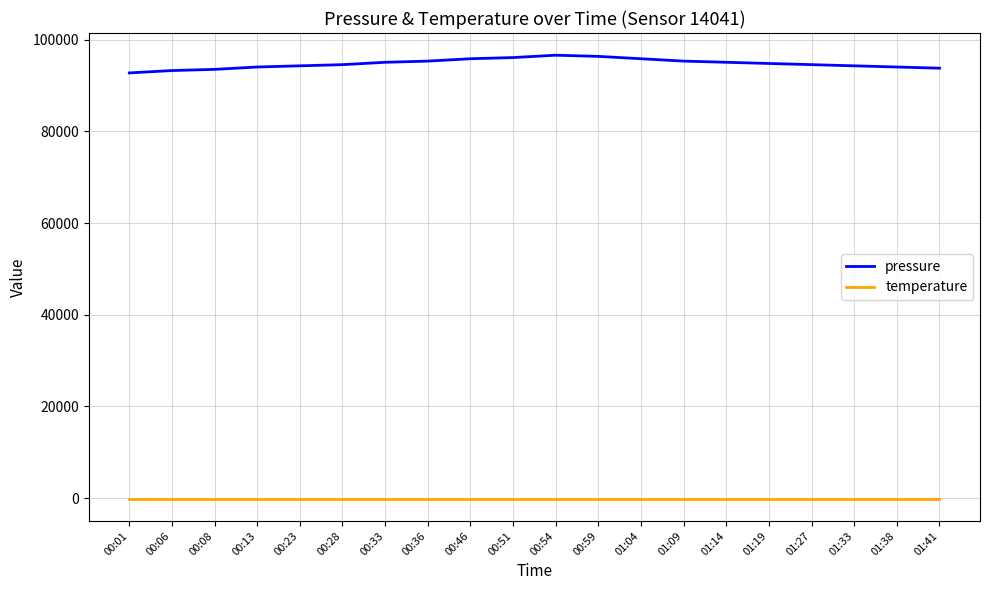

The value of pressure at 01:38 is 60585.4. True or false?

False